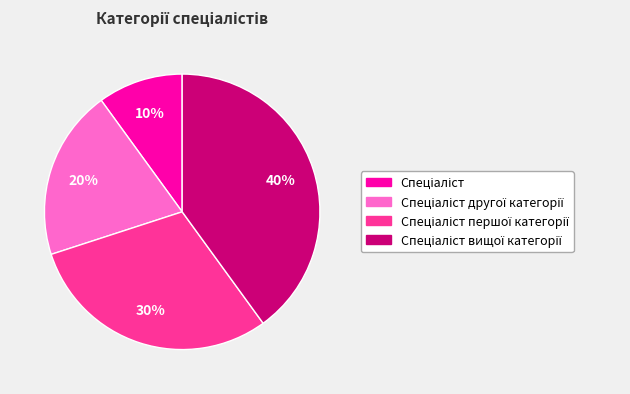

Is there a majority slice in this chart?

No